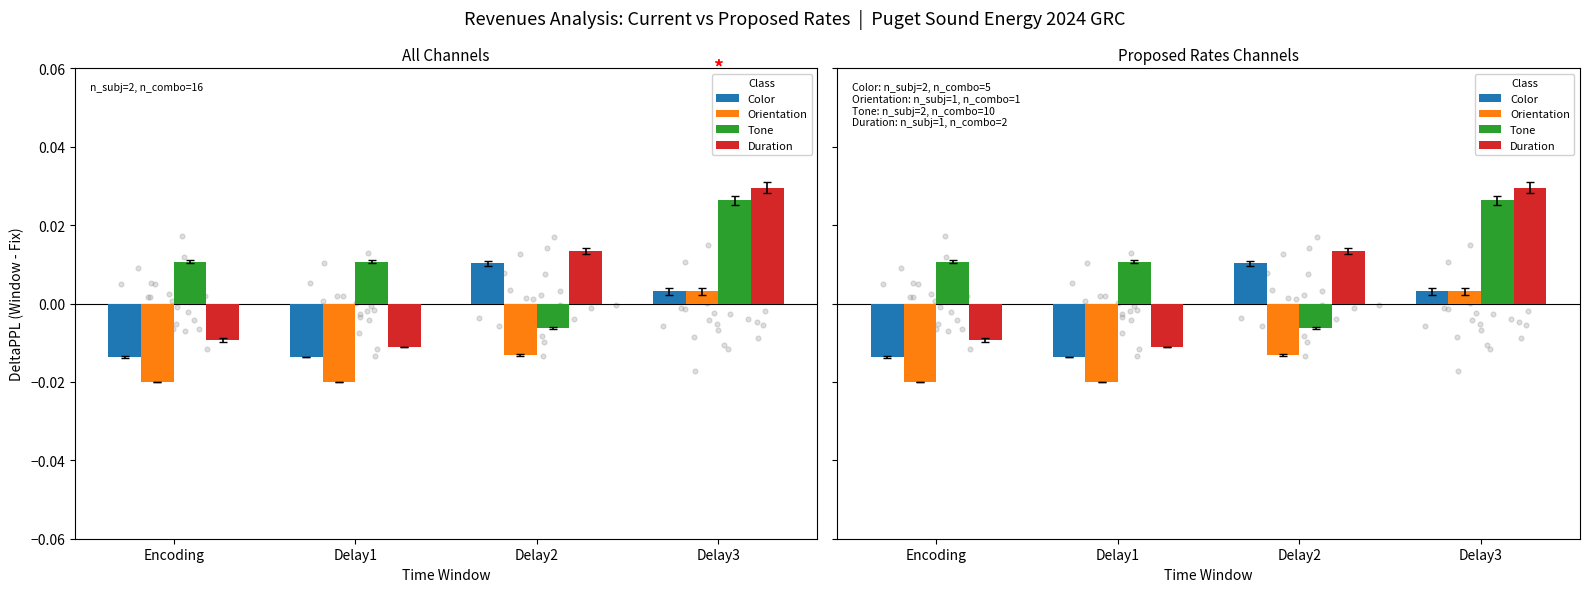

Which series has the largest Y range (max minus min)?

Duration